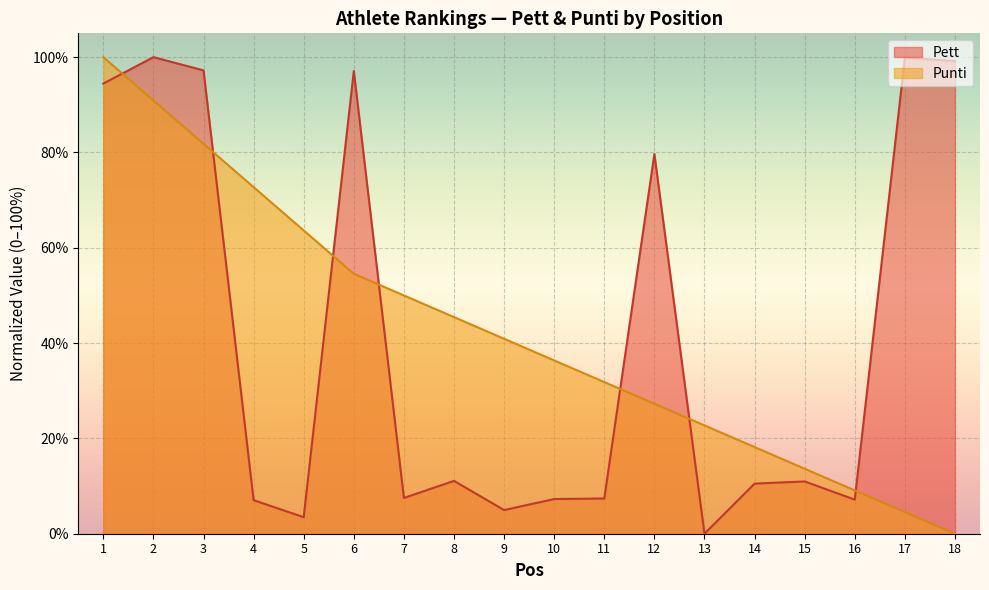

At how many categories does at least one series exceed 22?

15